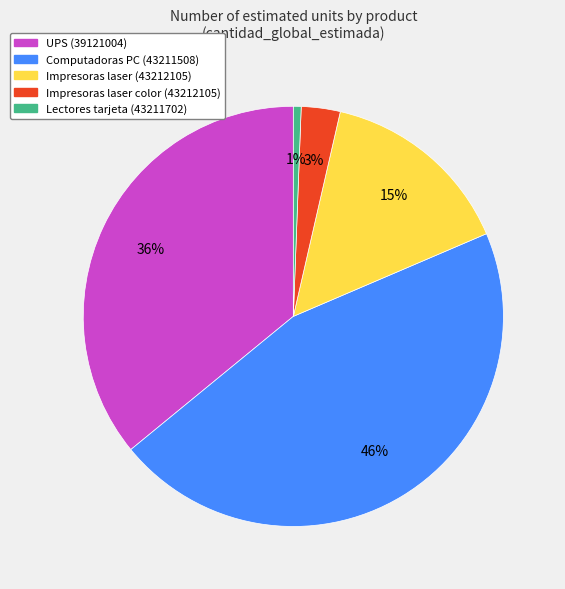

To the nearest percent, what is the difference between the Lectores tarjeta (43211702) and Impresoras laser (43212105) slice percentages?

14%